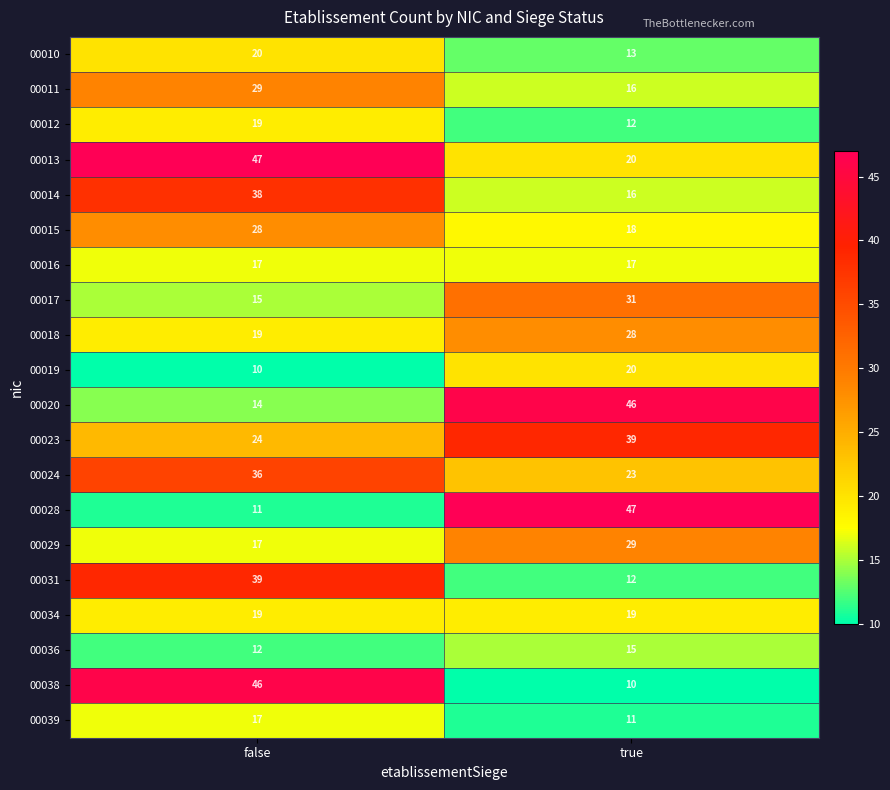

List the labels in order of 00015 value, smallest first.

true, false